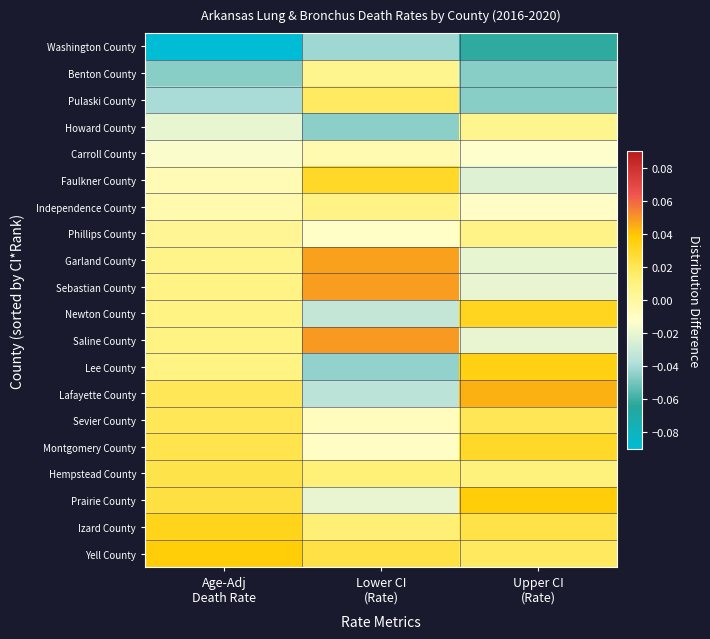

How many distinct data groups are displayed?

20